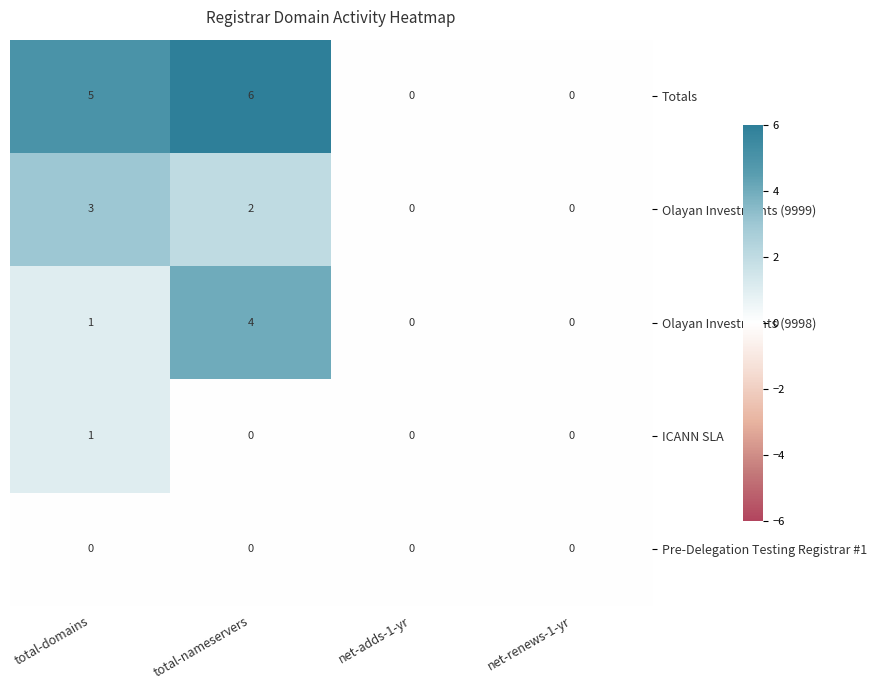

Which series has the largest total across all categories?

Totals